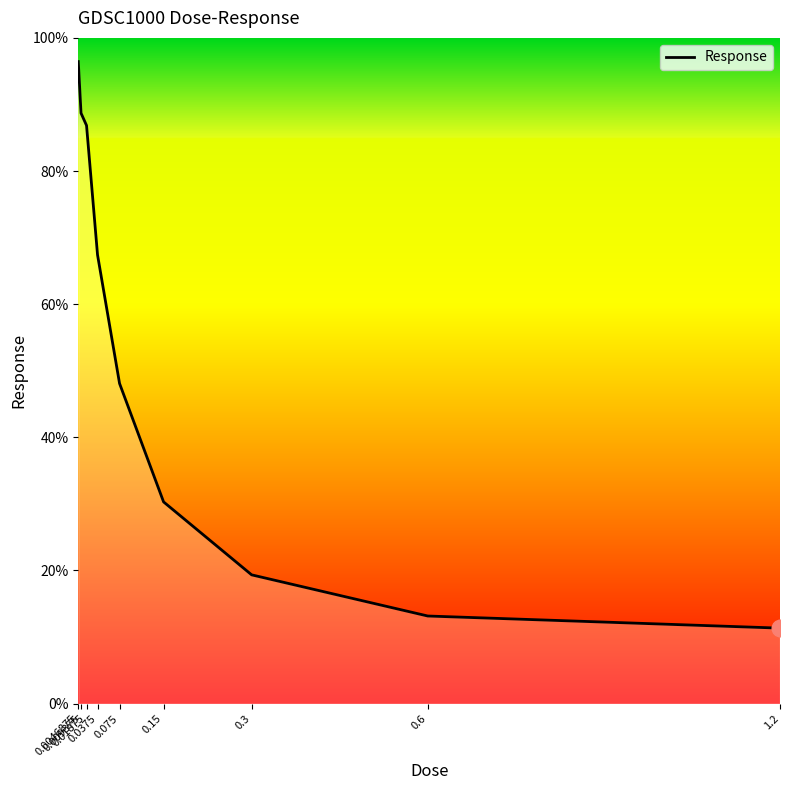

Rank the categories by value from highest to lowest.

0.0046875, 0.009375, 0.01875, 0.0375, 0.075, 0.15, 0.3, 0.6, 1.2